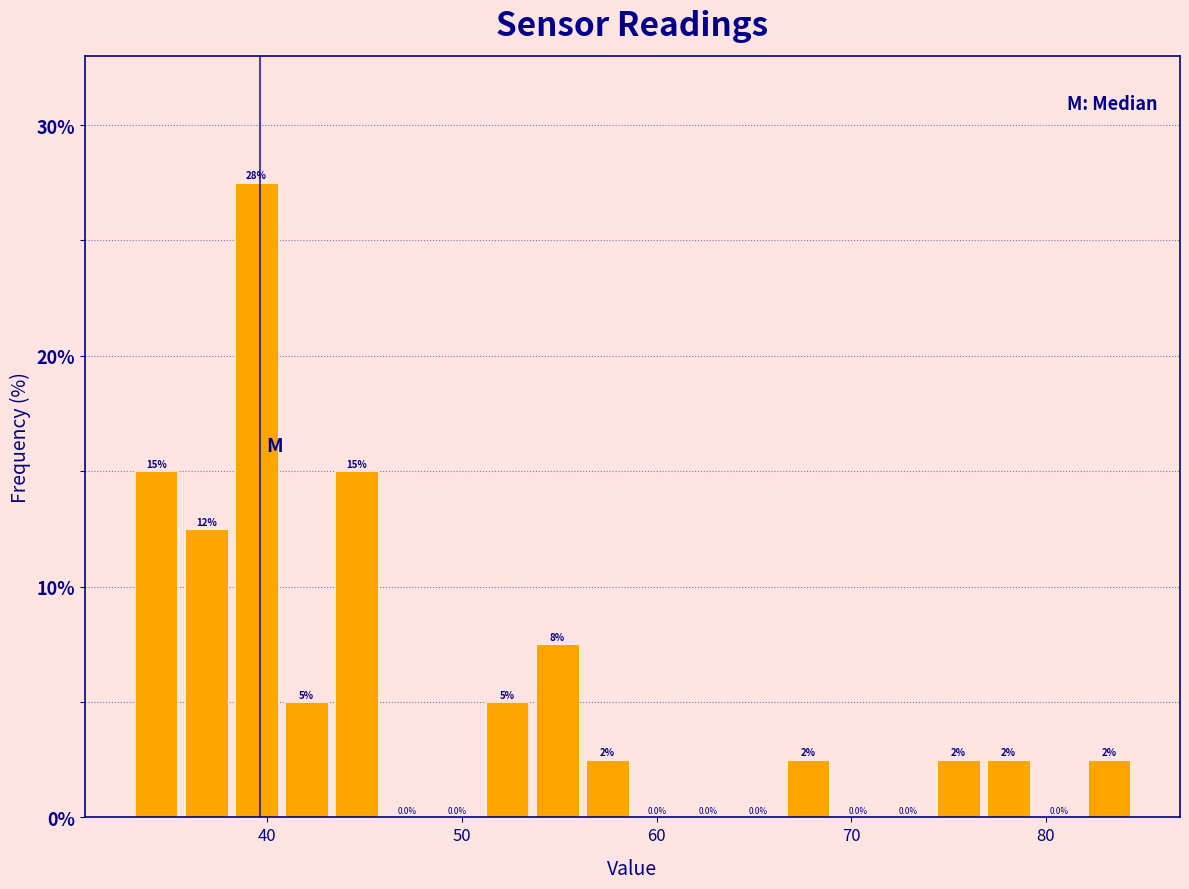

Around what value on the x-axis is the tallest bar? Give the approximate position of its centre, as read against the axis.

39